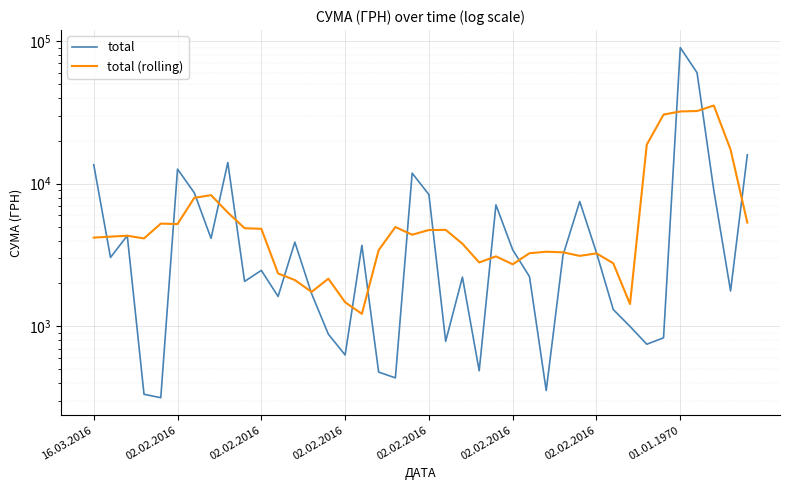

List the labels in order of total (rolling) value, largest first.

37, 36, 35, 34, 33, 38, 01.01.1970, 02.02.2016, 8, 39, 02.02.2016, 02.02.2016, 18, 9, 10, 21, 20, 19, 02.02.2016, 02.02.2016, 16.03.2016, 02.02.2016, 22, 17, 27, 28, 26, 30, 29, 24, 23, 31, 25, 11, 14, 12, 13, 15, 32, 16